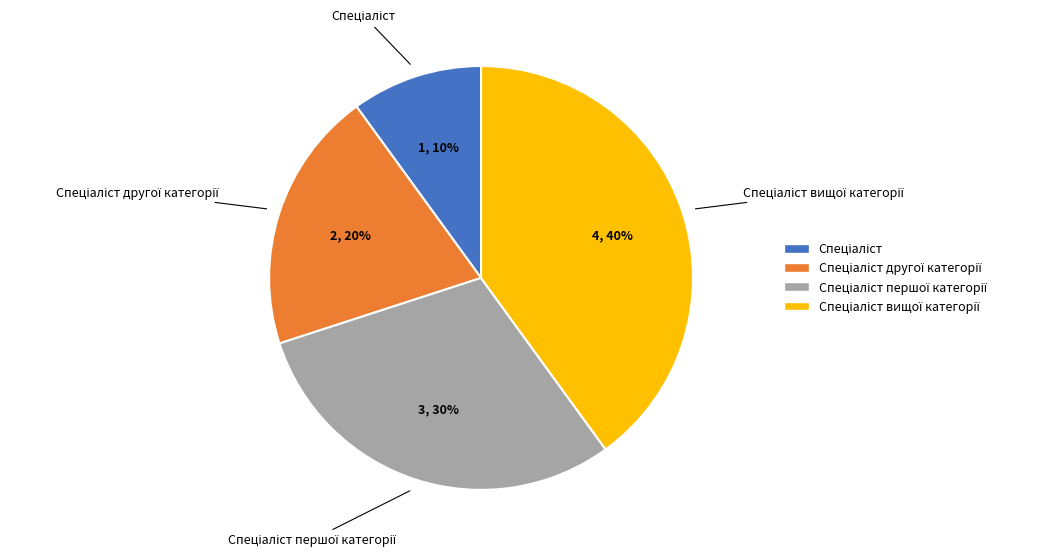

How many slices are in this pie chart?

4